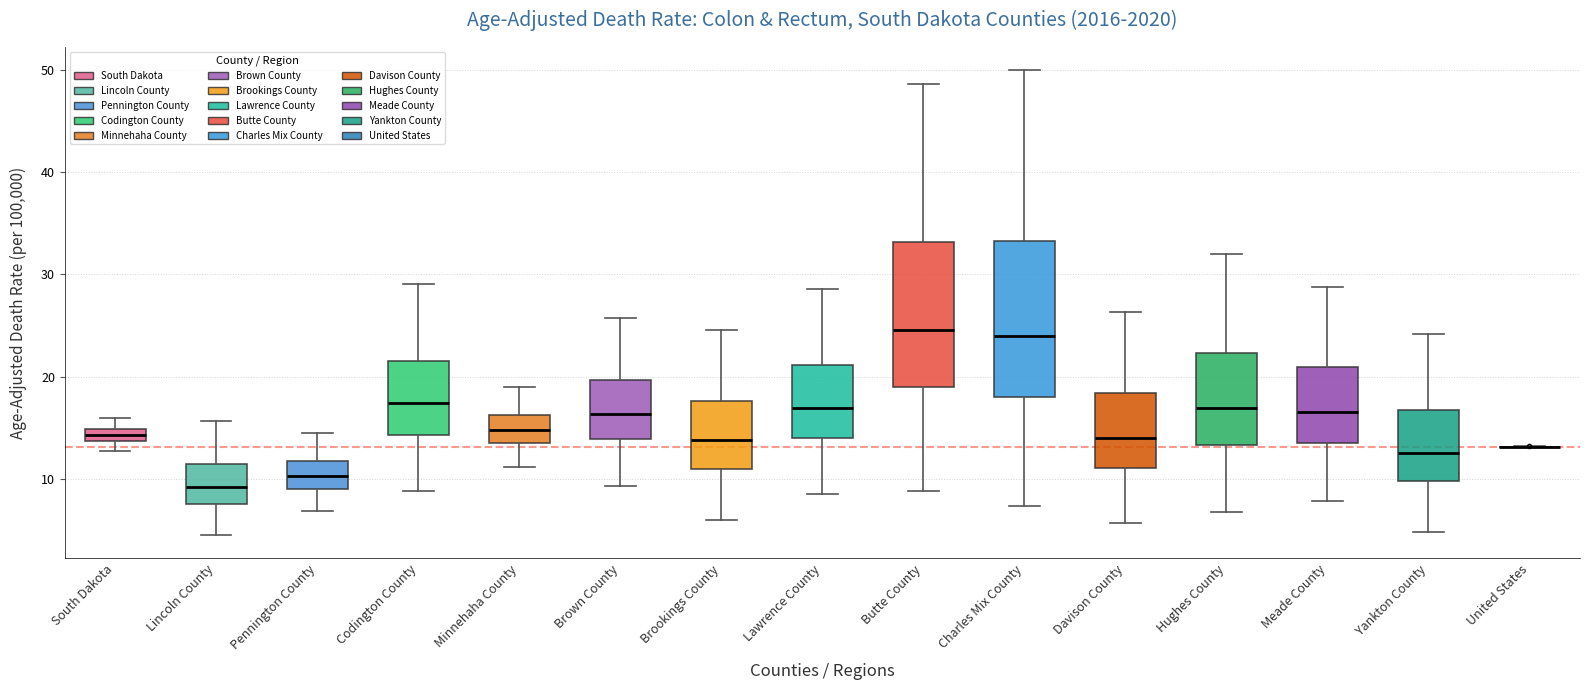

Where is the lower edge of the box for Minnehaha County on the y-axis? The values are not printed on the chart, so give them approximately, as read against the axis.

14